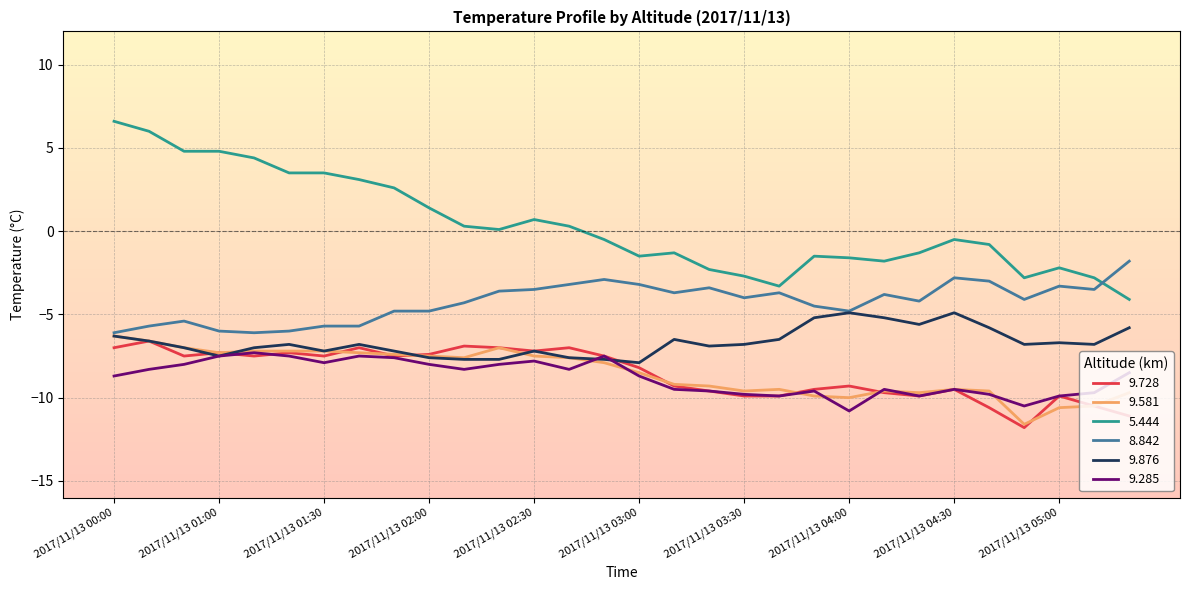

Which series has the largest range (max minus min)?

5.444